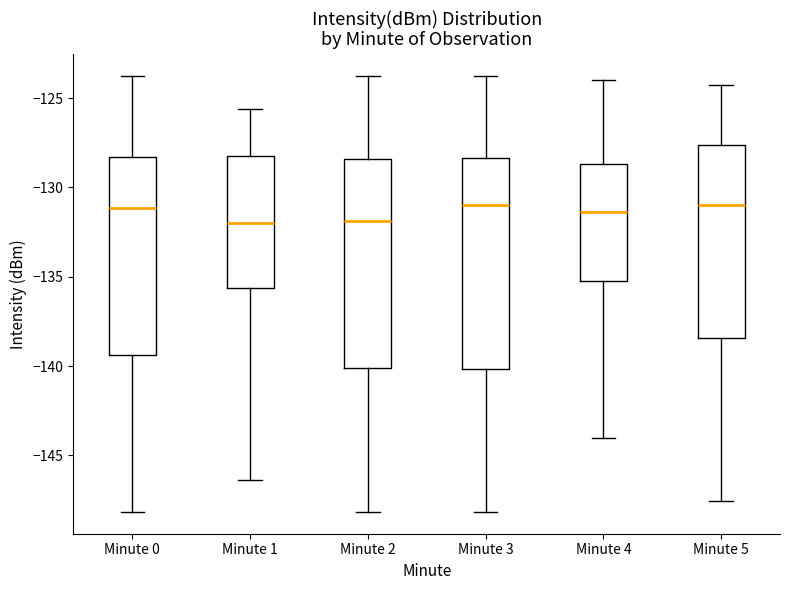

Reading left to right, transcribe this box plot: for each box, give where its median line is, the range the box spans, and where its two whiskers end, as read against the y-axis. The values are not printed on the chart, so give them approximately, as read against the axis.

Minute 0: median -131.0, box -139.5 to -128.5, whiskers -148.0 to -123.5
Minute 1: median -132.0, box -135.5 to -128.0, whiskers -146.5 to -125.5
Minute 2: median -132.0, box -140.0 to -128.5, whiskers -148.0 to -123.5
Minute 3: median -131.0, box -140.0 to -128.5, whiskers -148.0 to -123.5
Minute 4: median -131.5, box -135.5 to -128.5, whiskers -144.0 to -124.0
Minute 5: median -131.0, box -138.5 to -127.5, whiskers -147.5 to -124.5